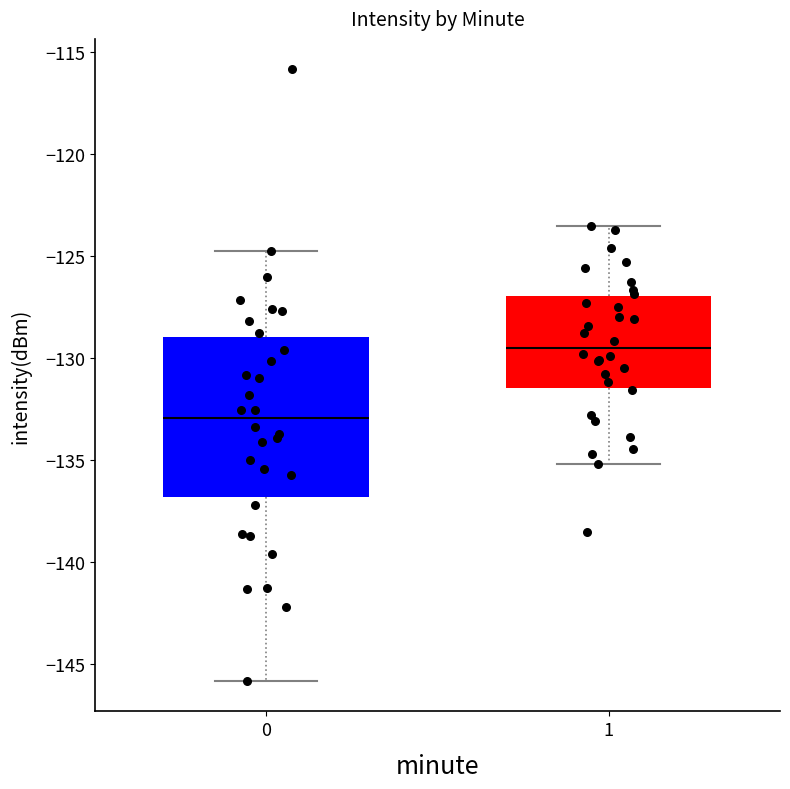

Reading left to right, transcribe this box plot: for each box, give where its median line is, the range the box spans, and where its two whiskers end, as read against the y-axis. The values are not printed on the chart, so give them approximately, as read against the axis.

0: median -133.0, box -137.0 to -129.0, whiskers -146.0 to -125.0
1: median -129.5, box -131.5 to -127.0, whiskers -135.0 to -123.5